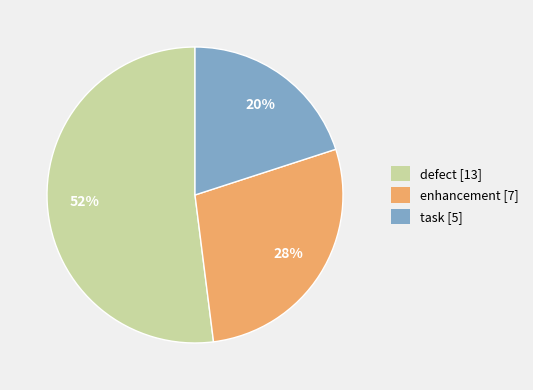

Rank the categories by value from highest to lowest.

defect, enhancement, task